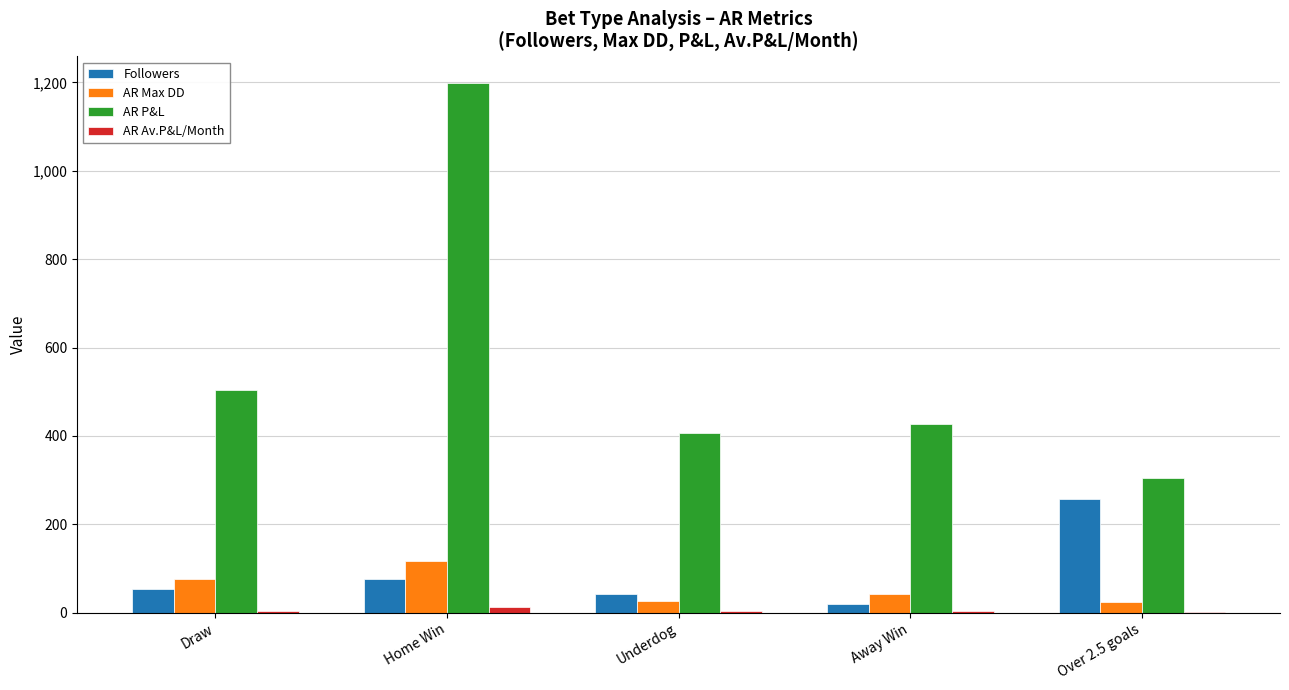

At which category does the chart reach its peak across all series?

Home Win